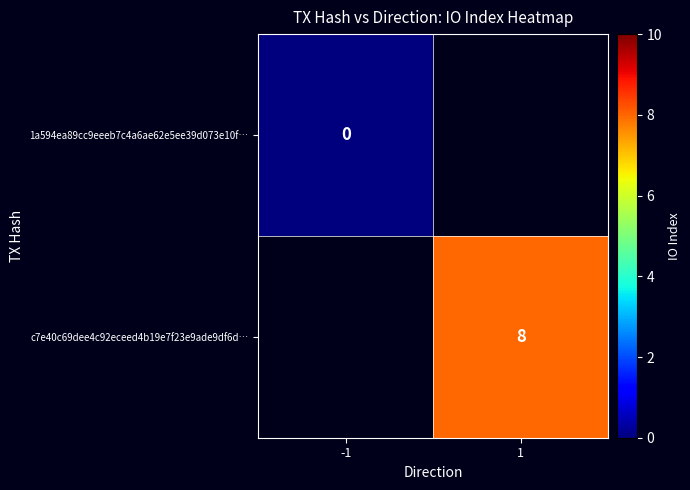

The value of 1a594ea89cc9eeeb7c4a6ae62e5ee39d073e10f… at -1 is 0.0. True or false?

True